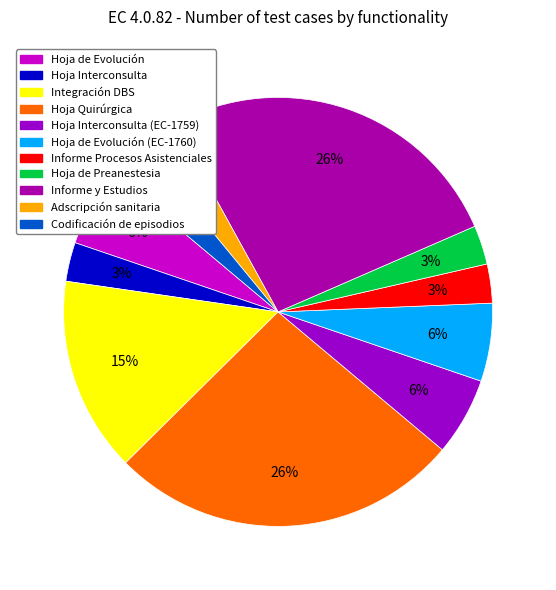

What percentage is the Informe y Estudios slice, to the nearest percent?

26%